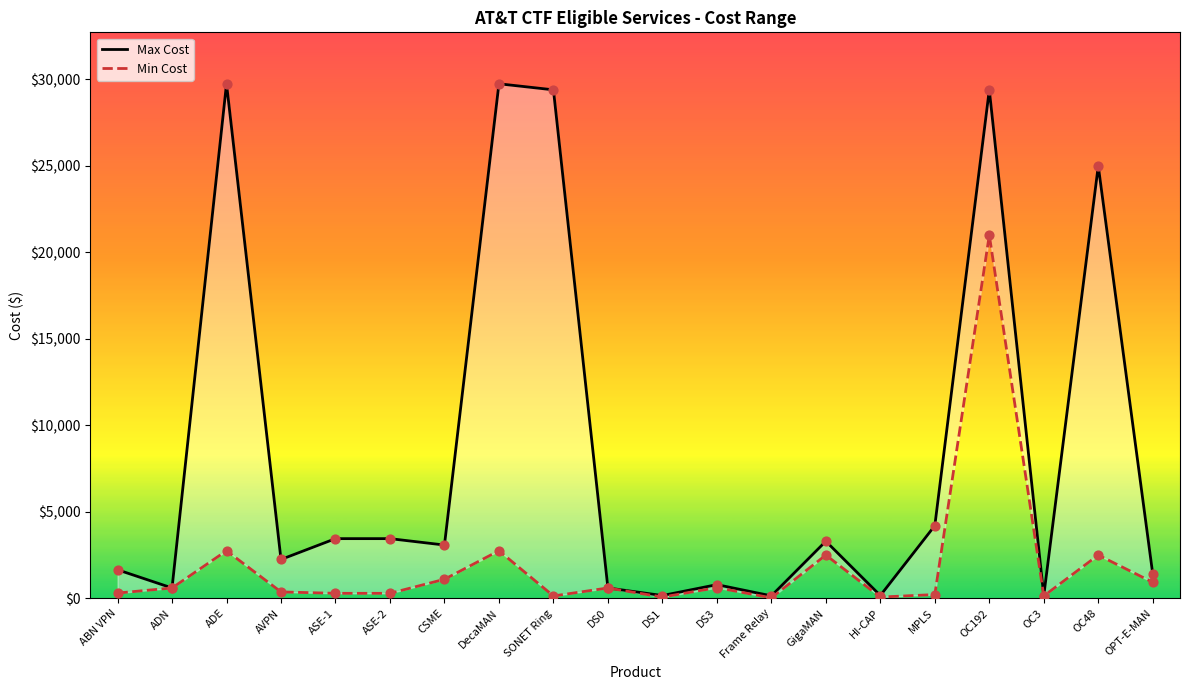

Which series has the largest Y range (max minus min)?

Max Cost